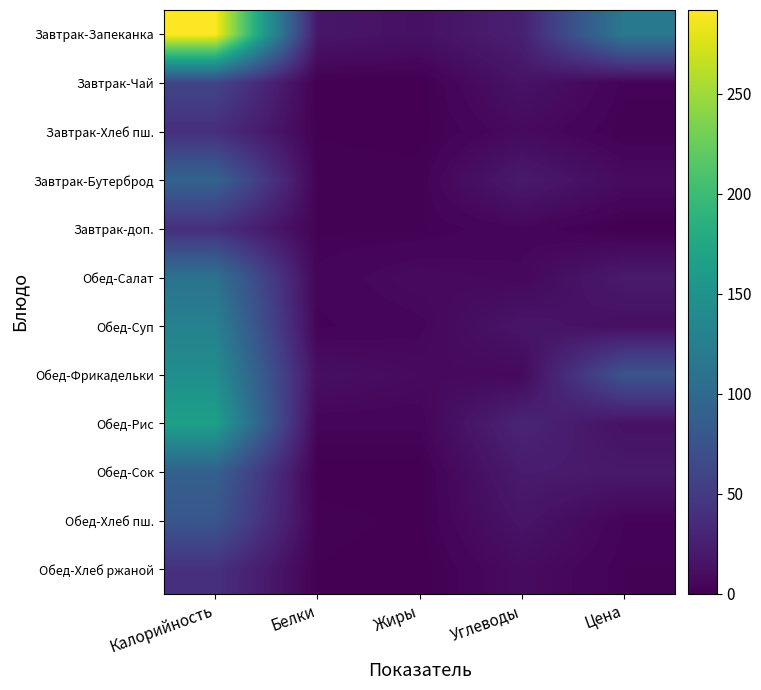

Which has a higher value, Цена or Жиры?

Цена